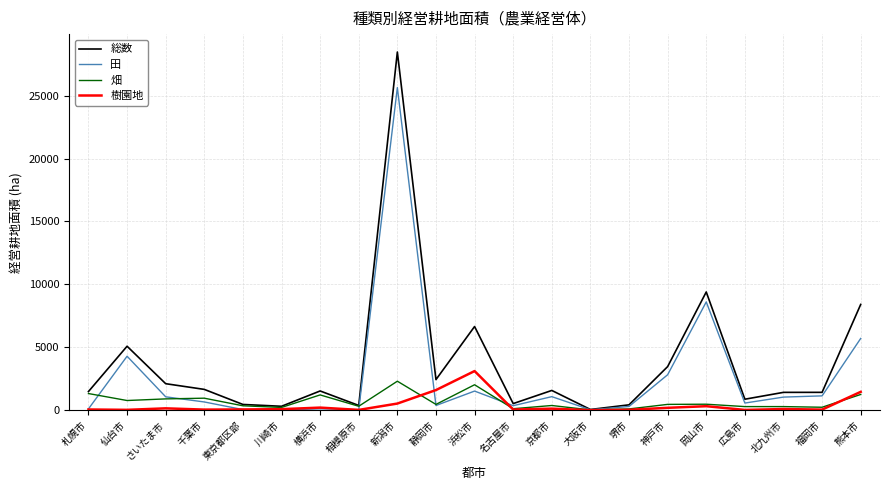

Where does the 畑 series first go above 459?

札幌市